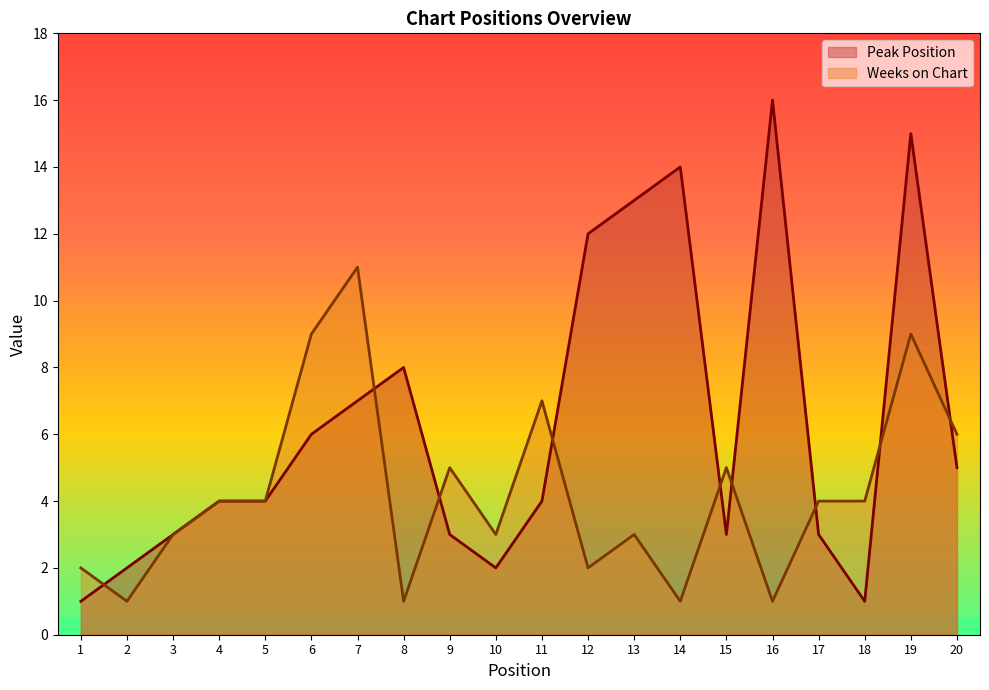

After their last crossing, which series has the higher values: Peak Position or Weeks on Chart?

Weeks on Chart